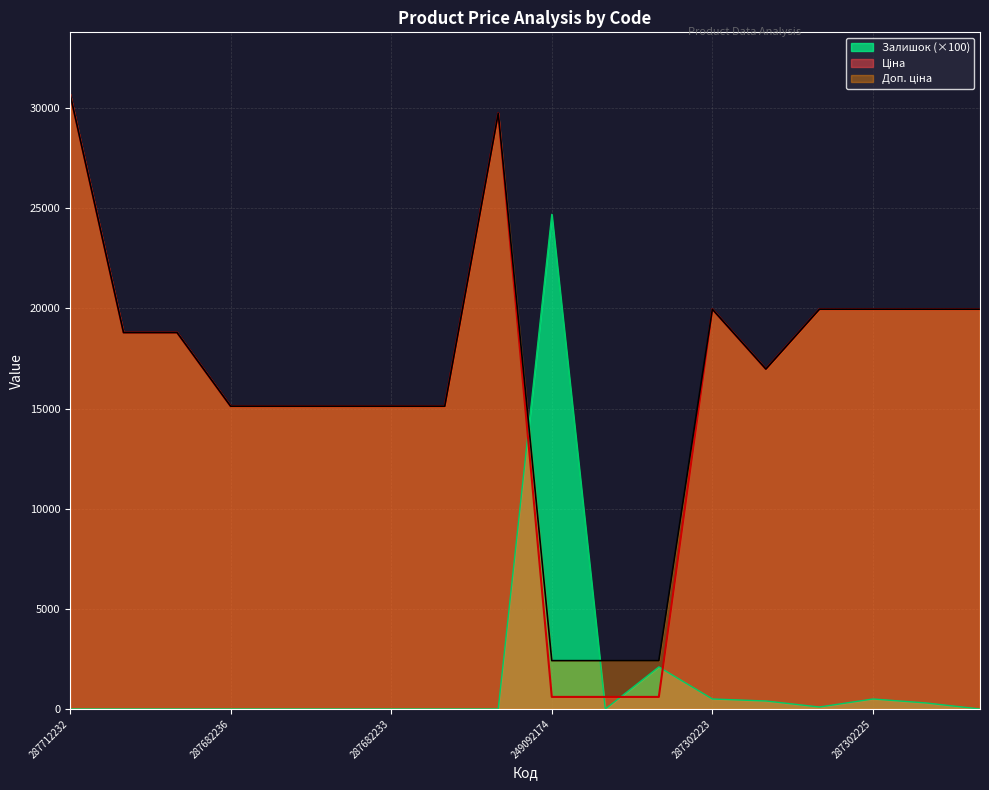

How many times do Залишок and Ціна cross each other?

4